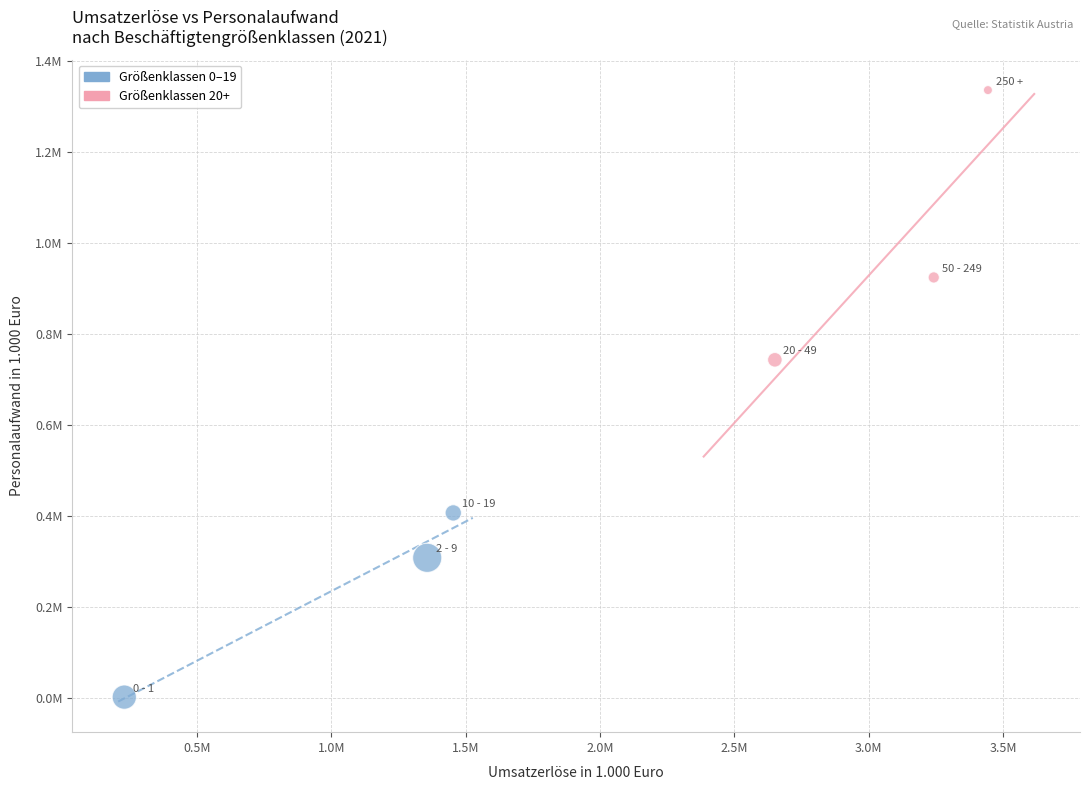

Which series has the widest spread of Y values?

Größenklassen 20+